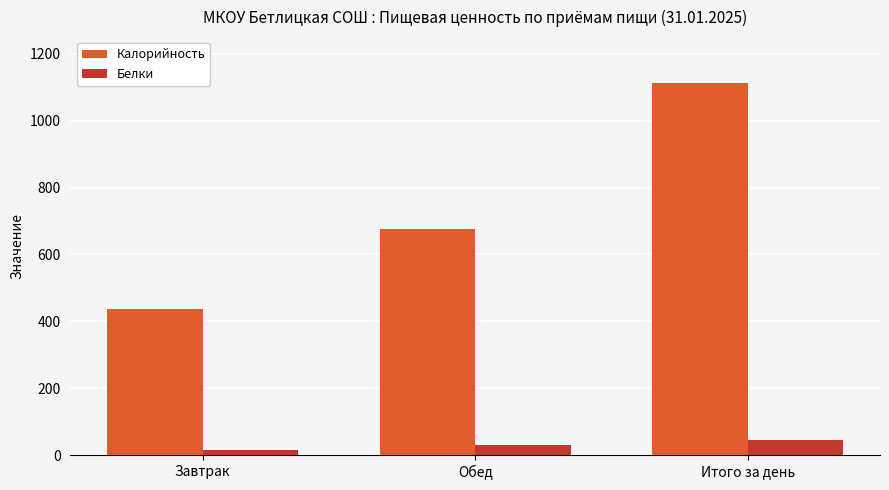

Reading left to right, list all the values displayed in this chart.

Калорийность: 436	676	1112
Белки: 16	29	45